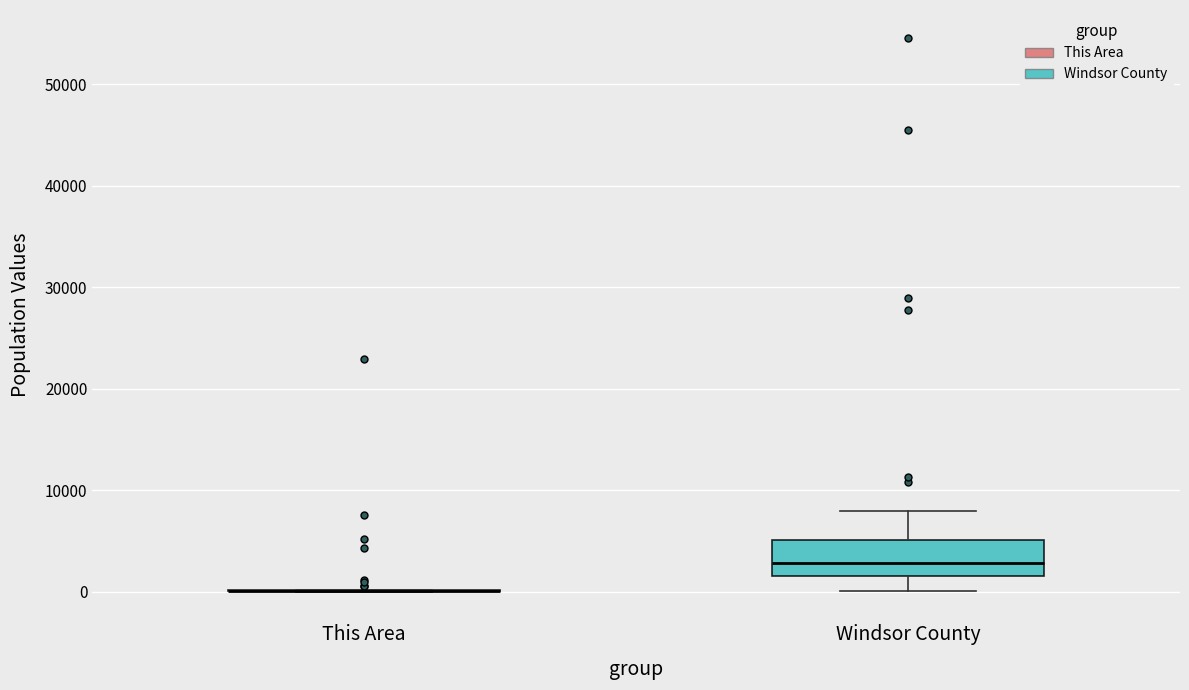

Reading left to right, transcribe this box plot: for each box, give where its median line is, the range the box spans, and where its two whiskers end, as read against the y-axis. The values are not printed on the chart, so give them approximately, as read against the axis.

This Area: box collapsed to a line at 0, whiskers 0 to 0
Windsor County: median 3000, box 1000 to 5000, whiskers 0 to 8000